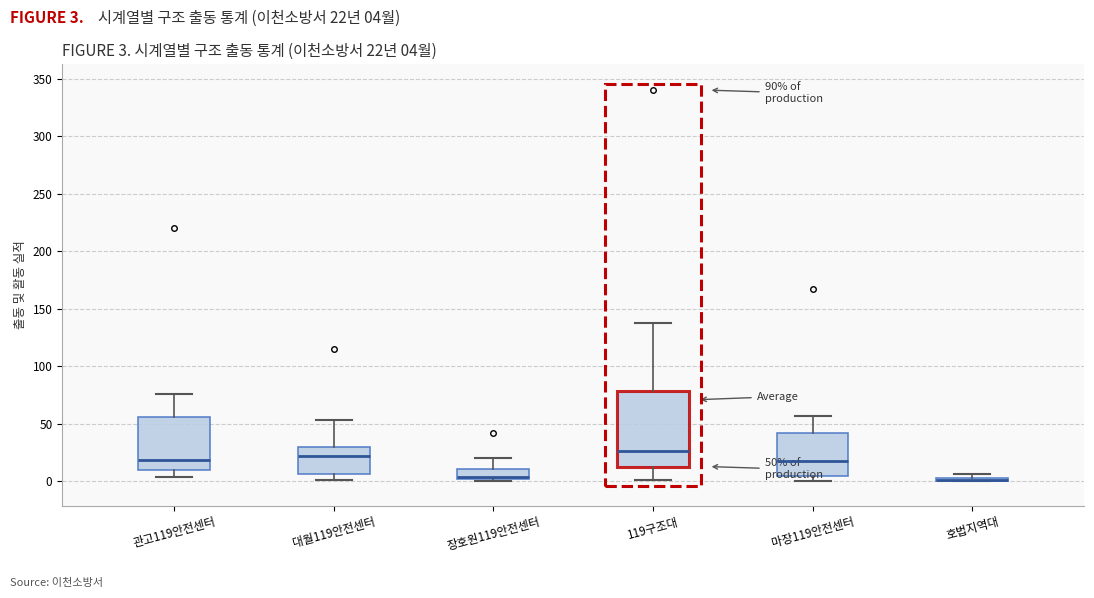

Which box is the tallest, from its lower edge to its upper edge?

119구조대